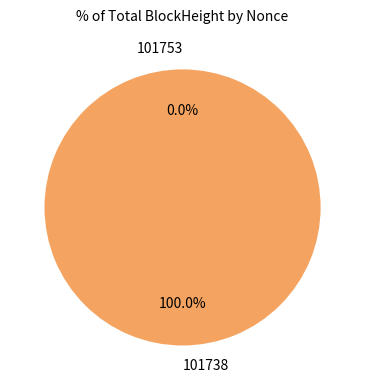

What is the largest slice in the pie chart?

101738